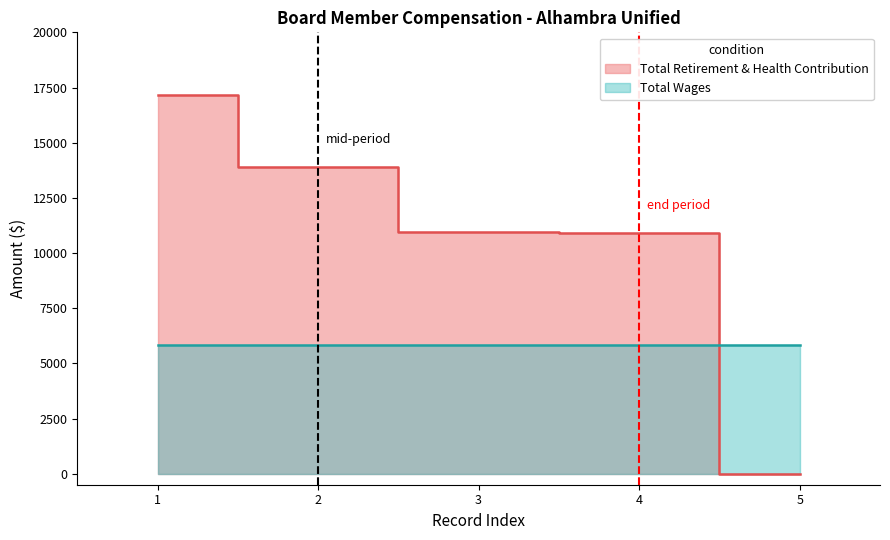

Is it true that the value at 2 is 3549?

False